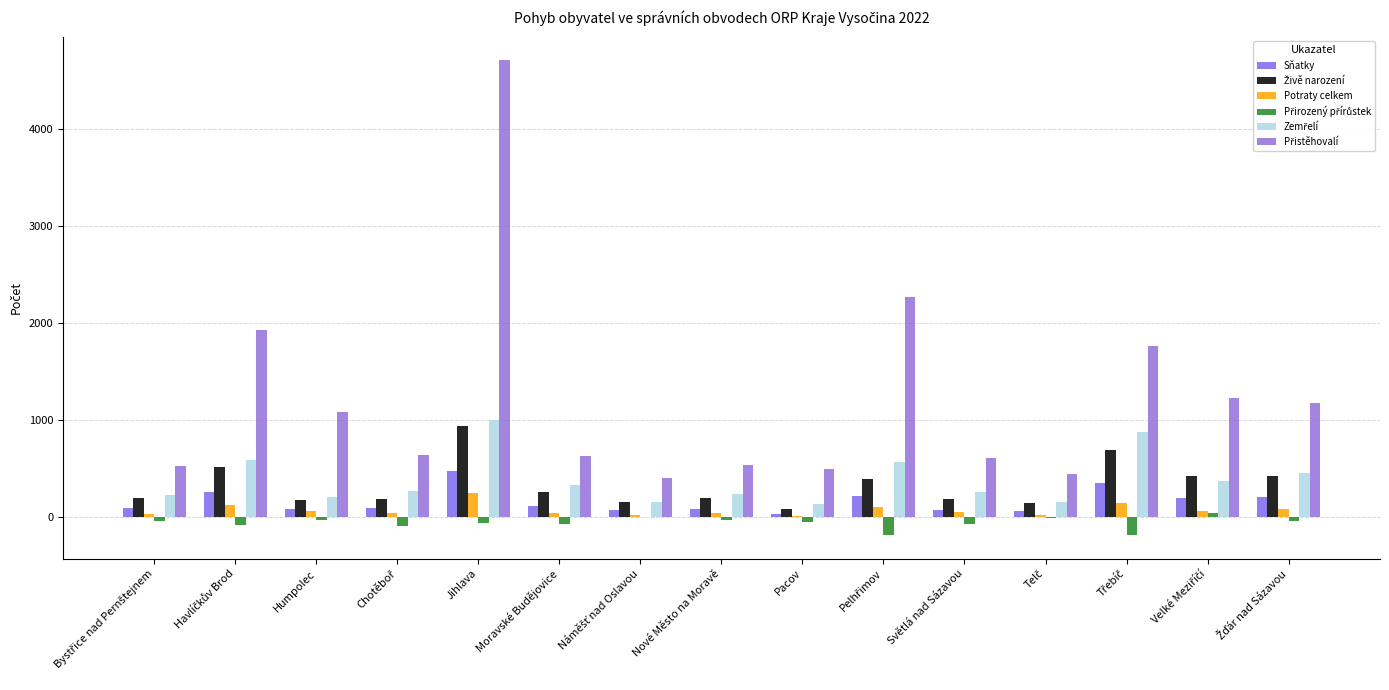

Are the bars grouped side by side (vs. stacked)?

Yes